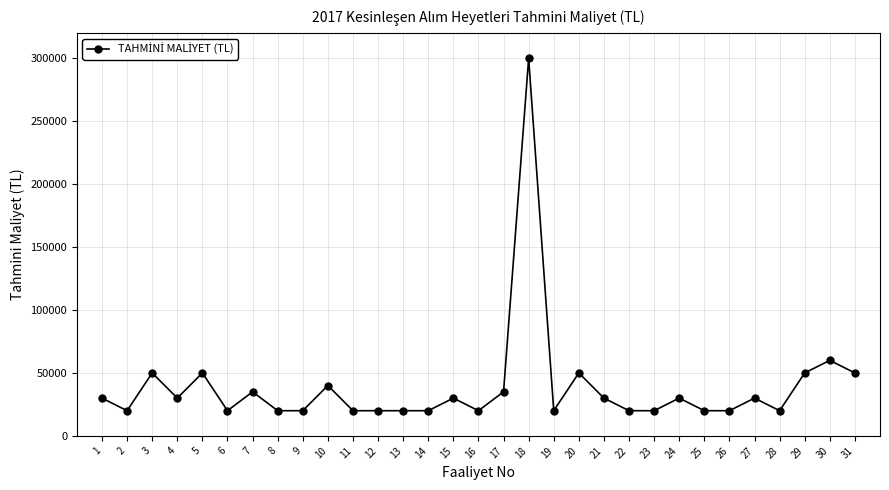

How many lines are shown in the chart?

1